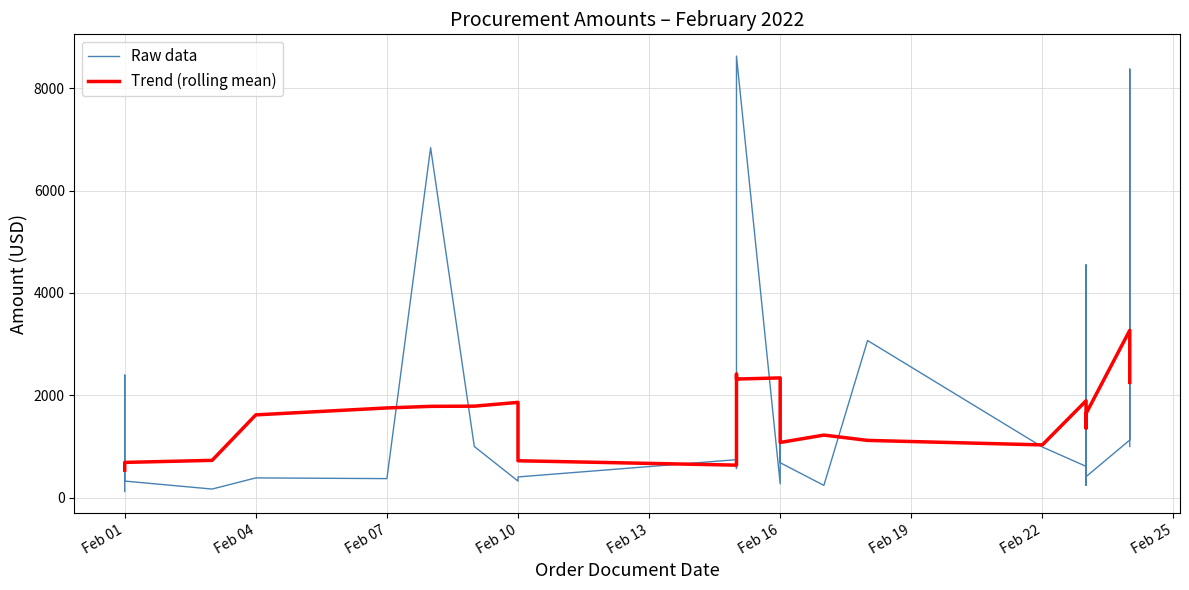

What is the average value of the Raw data series?

1638.7